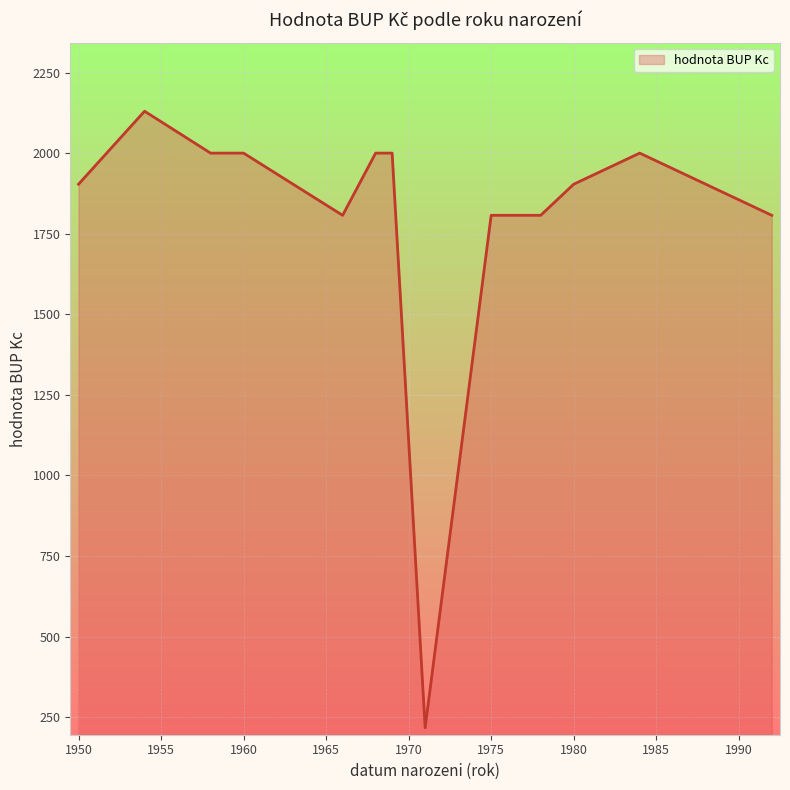

How many distinct data groups are displayed?

1